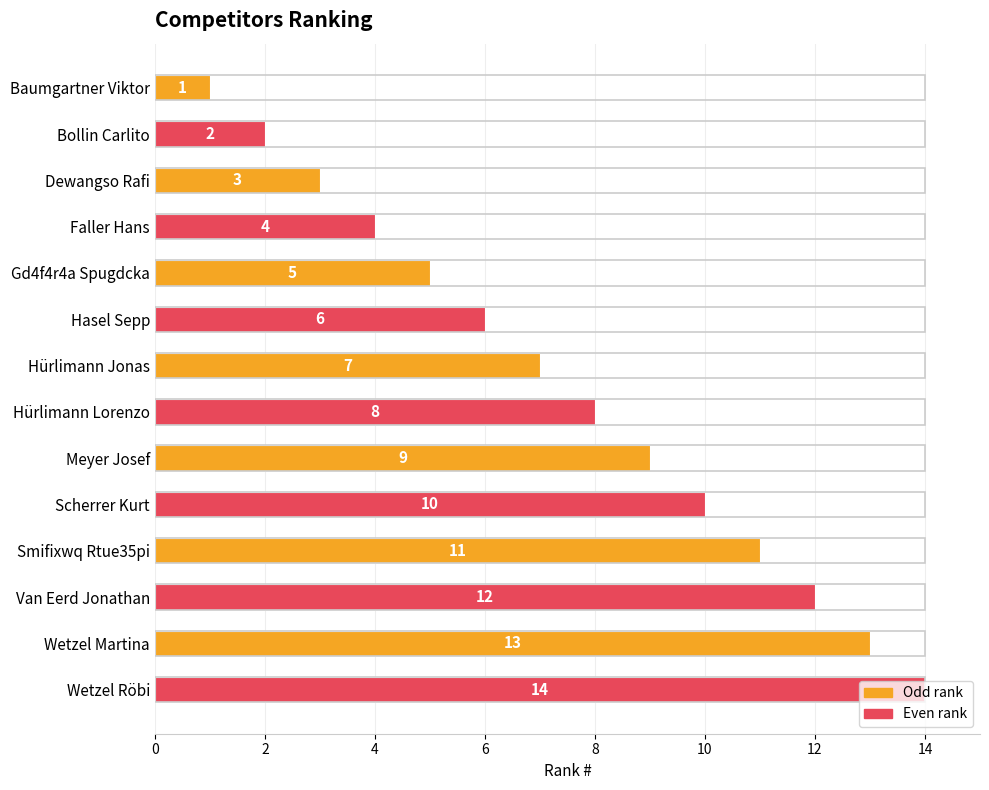

How many categories are shown in the chart?

14